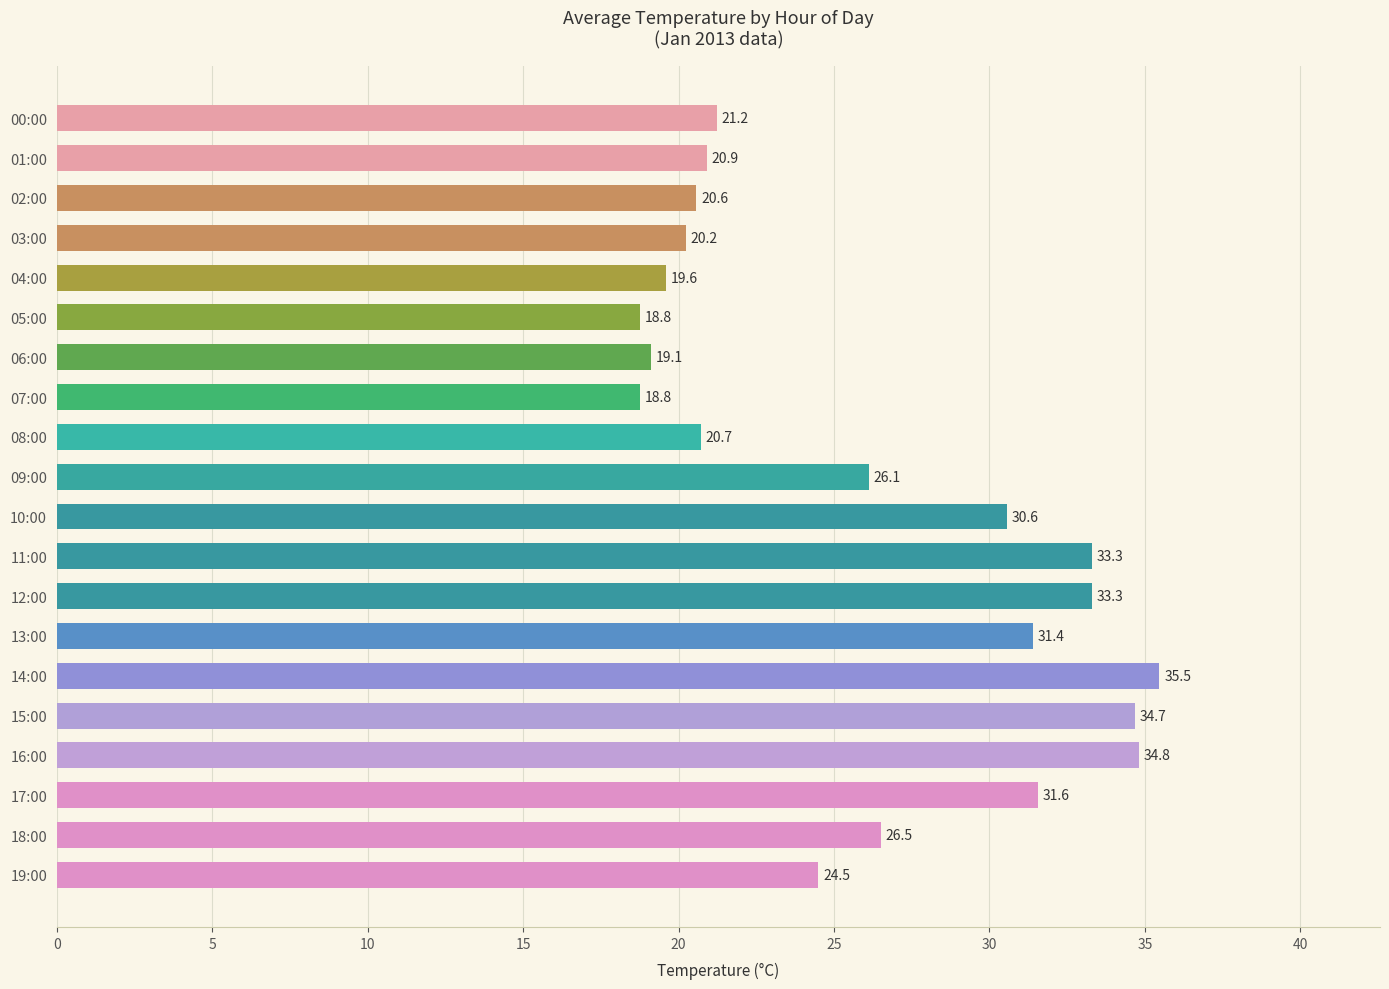

Is it true that the value at 11:00 is 33.3?

True